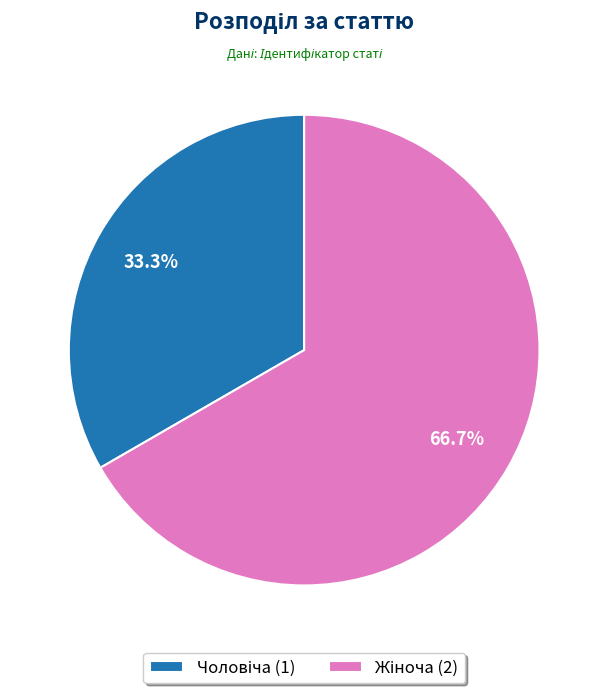

Does any single category account for the majority?

Yes